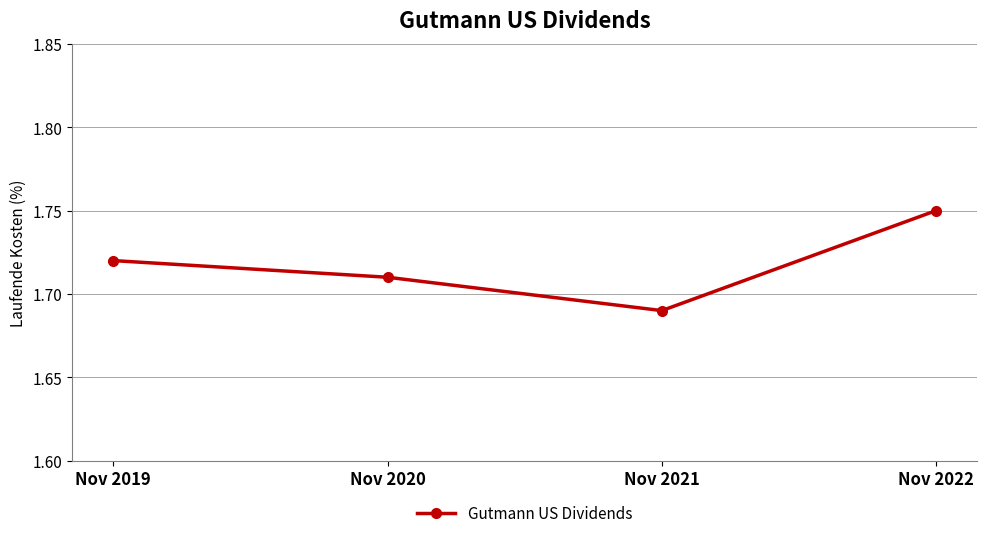

How many values are between 1 and 2?

4